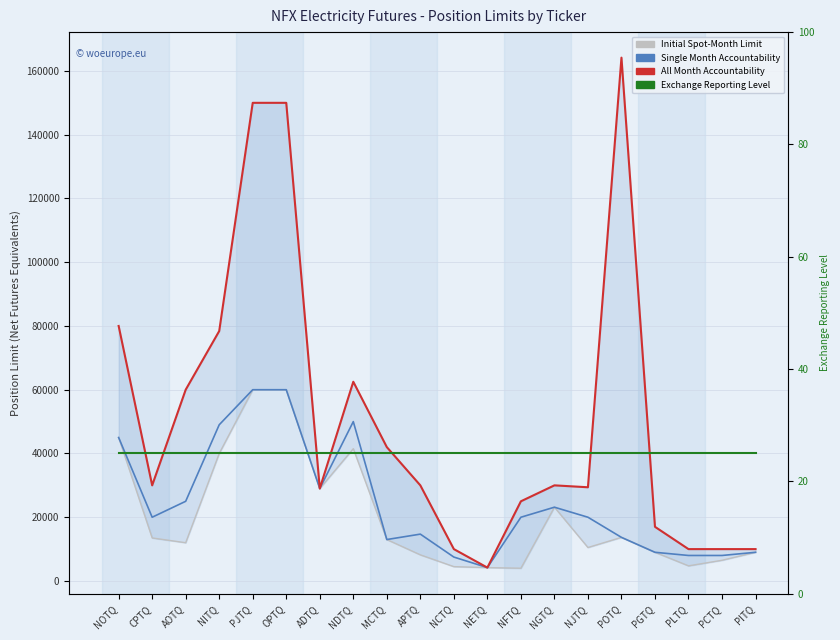

The value of All Month Accountability at NDTQ is 62500. True or false?

True